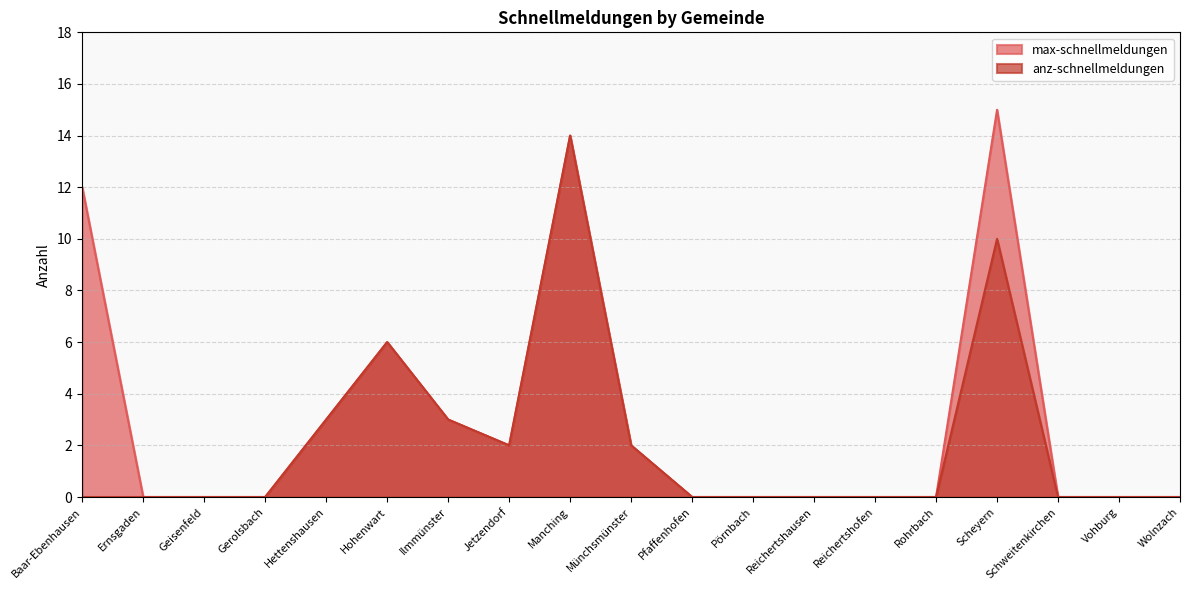

True or false: max-schnellmeldungen and anz-schnellmeldungen cross at least once.

False